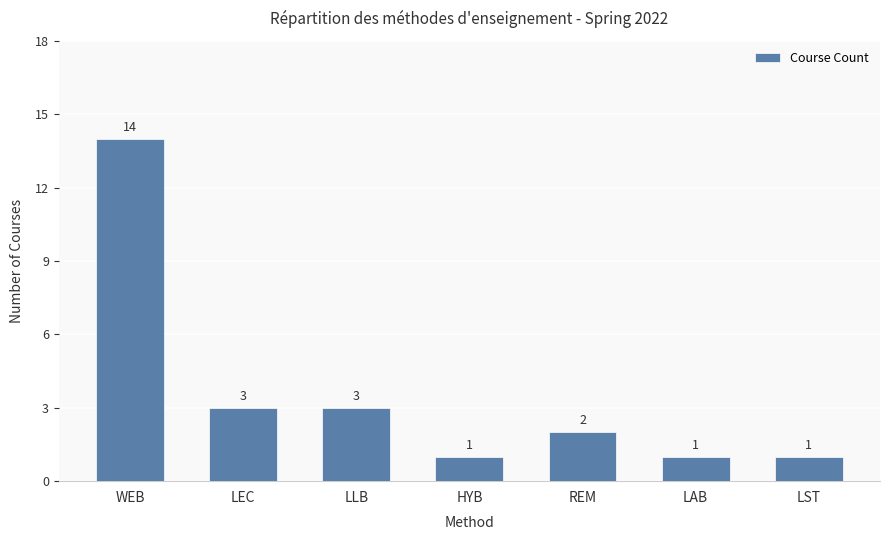

What is the sum of all values?

25